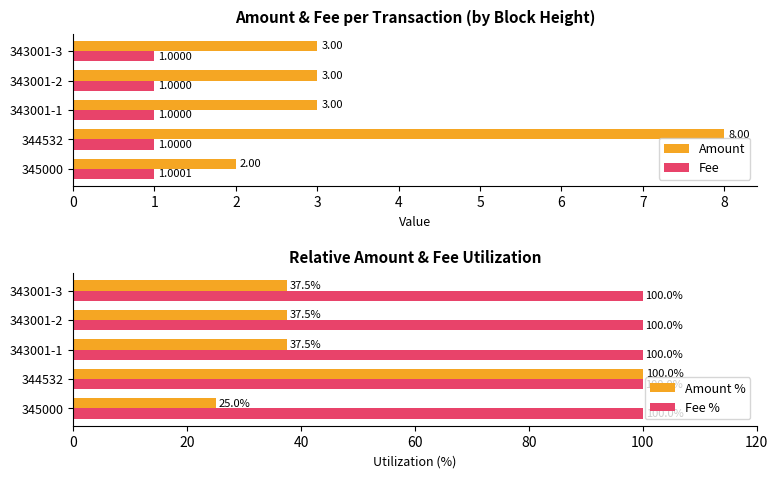

What is the average value of the Amount series?

3.8